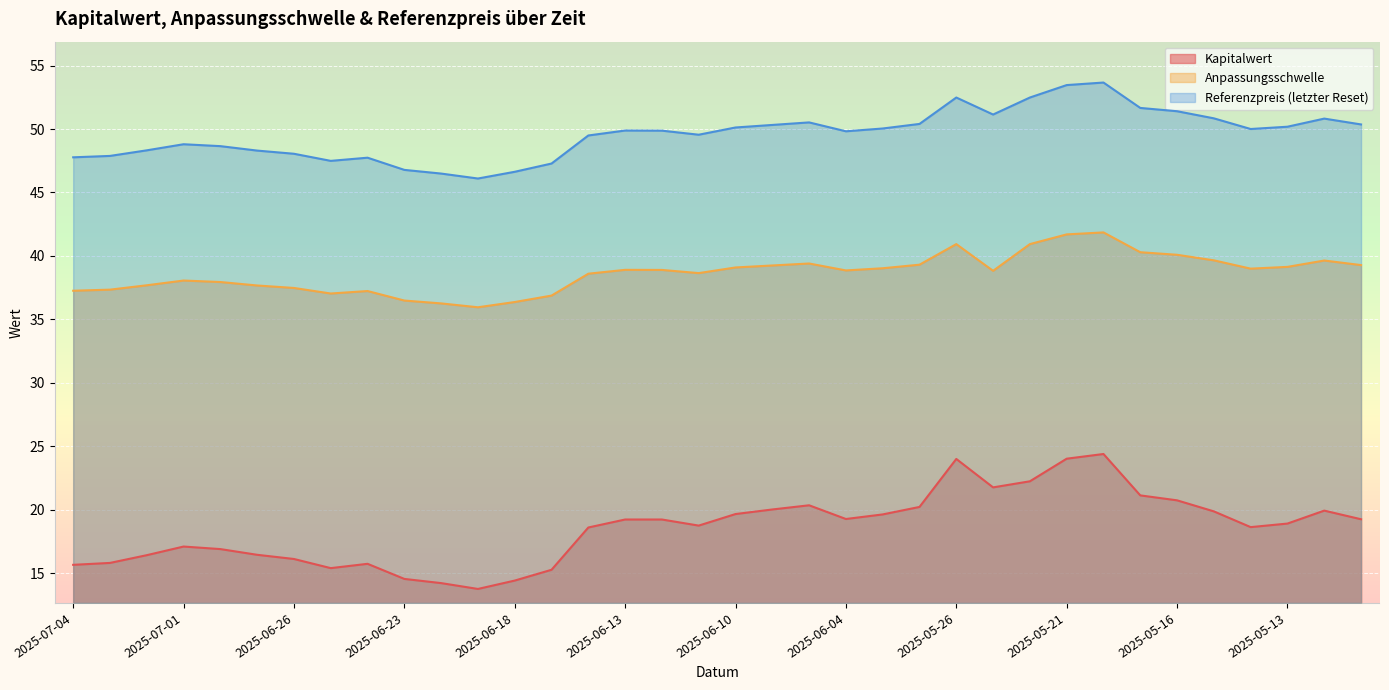

At which category does Kapitalwert reach its first local peak?

2025-07-01